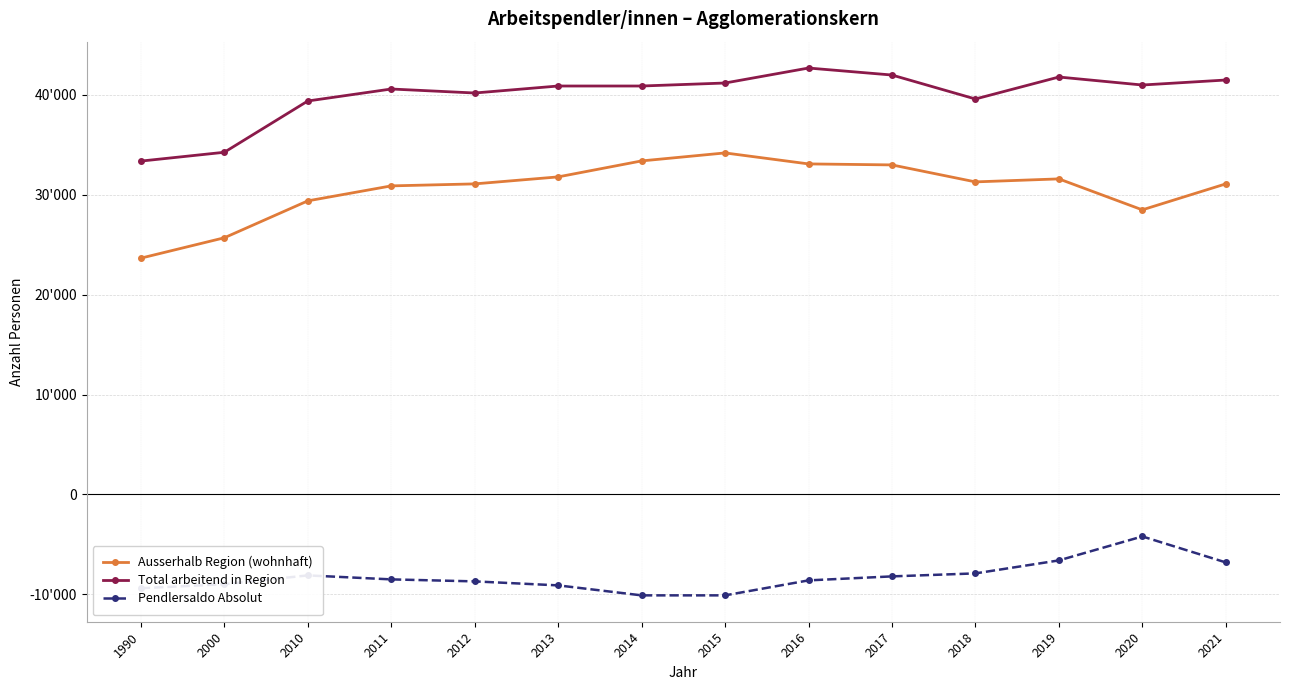

Which series has the widest spread of values?

Ausserhalb Region (wohnhaft)